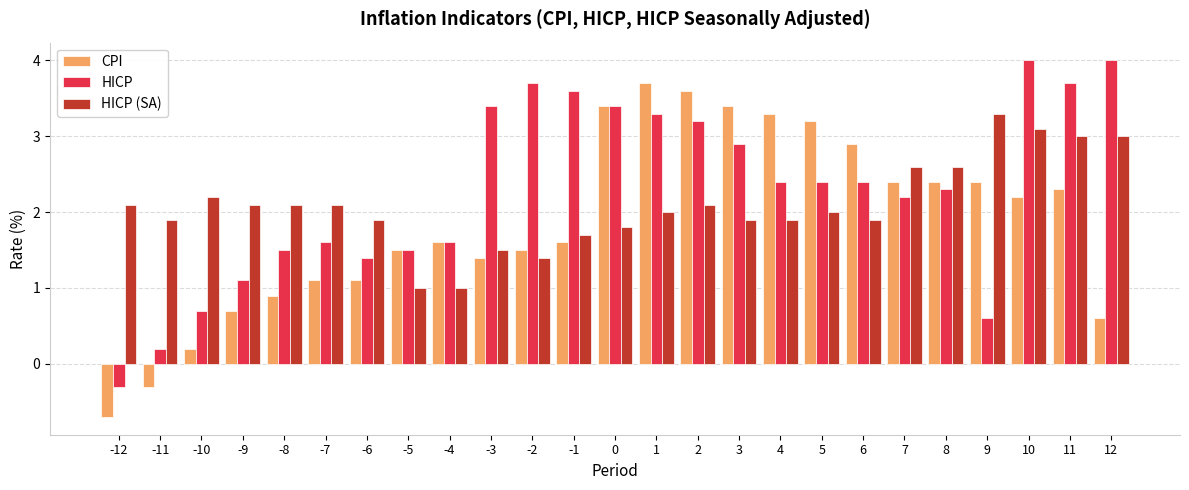

What is the difference between the highest and lowest values at -10?

2.0